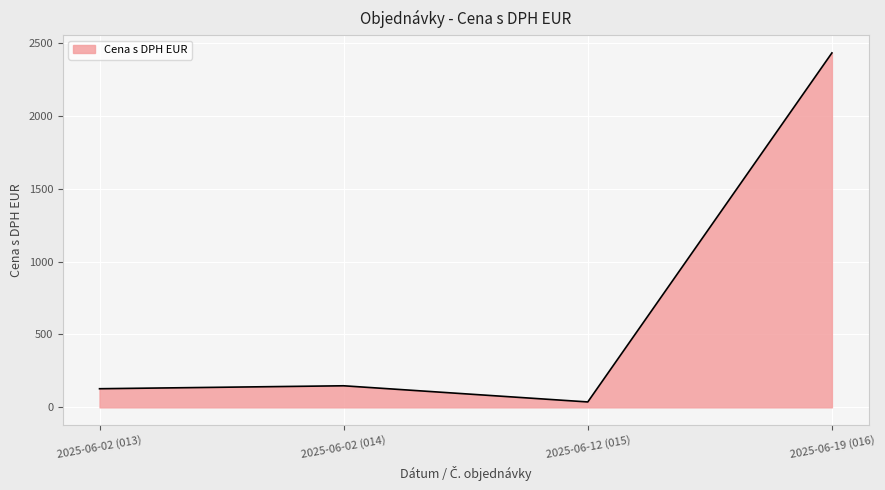

What is the difference between the maximum and minimum values?

2394.7